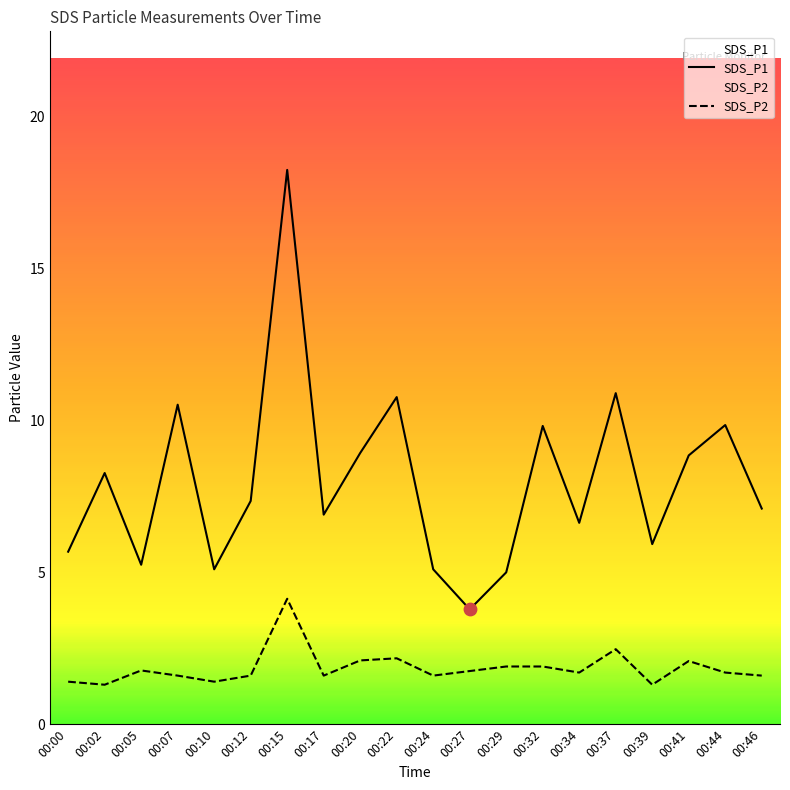

What are all the series names shown in the legend?

SDS_P1, SDS_P2